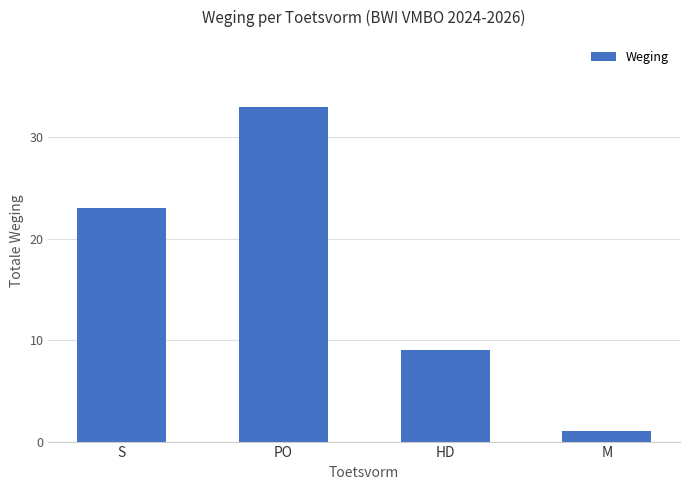

The chart shows a value of 13 at S. True or false?

False